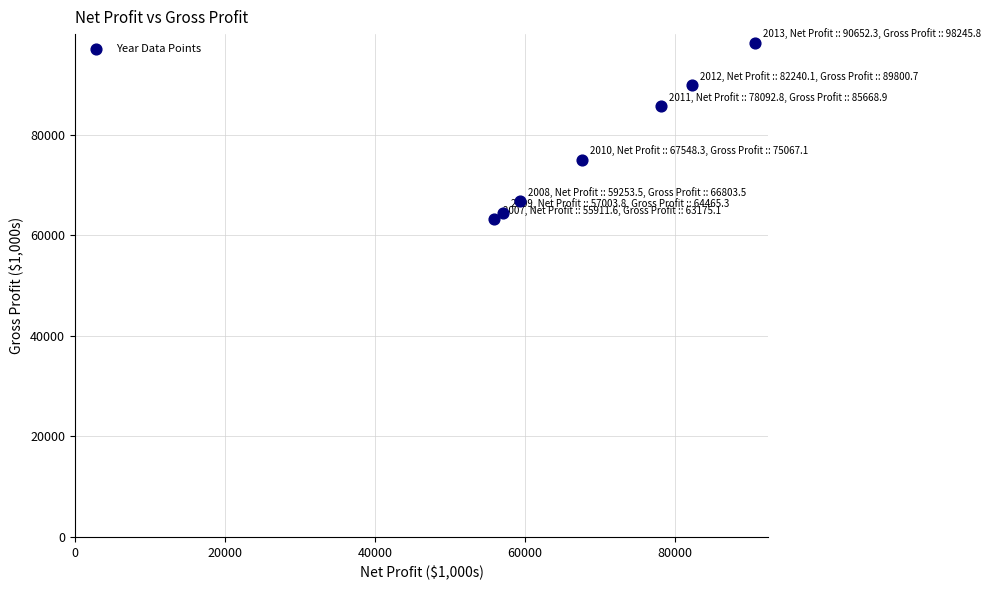

What is the range of Y values (max minus min)?

35070.7